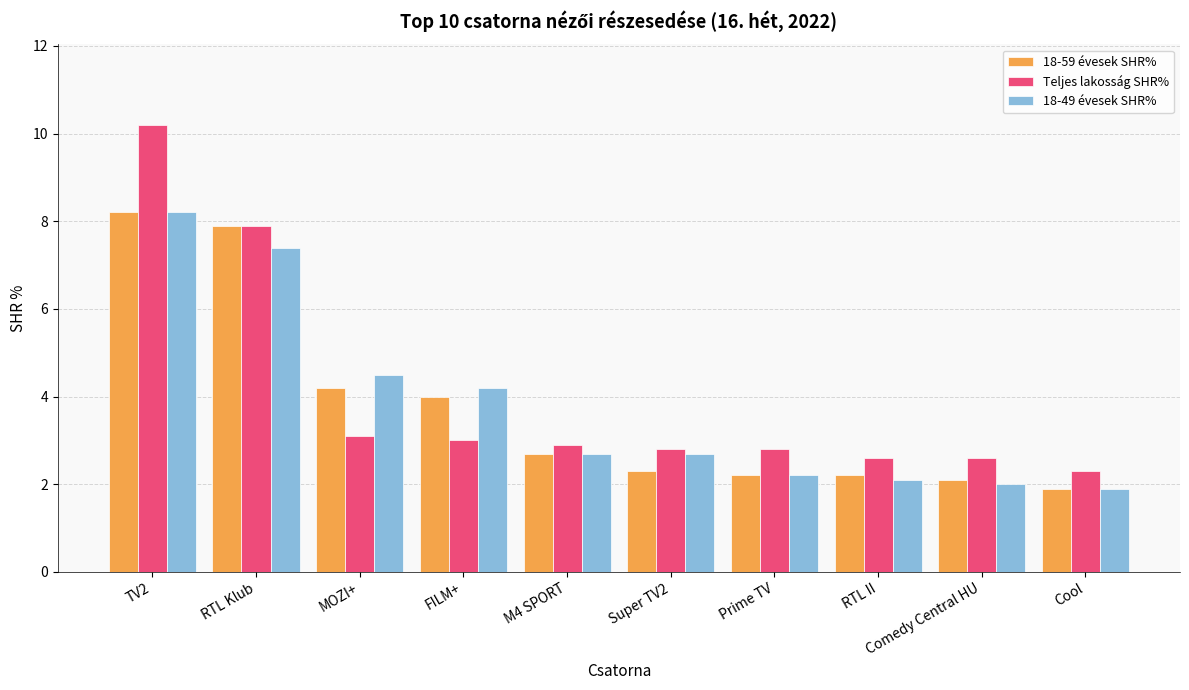

What is the approximate value of 18-59 évesek SHR% at RTL II?

2.2